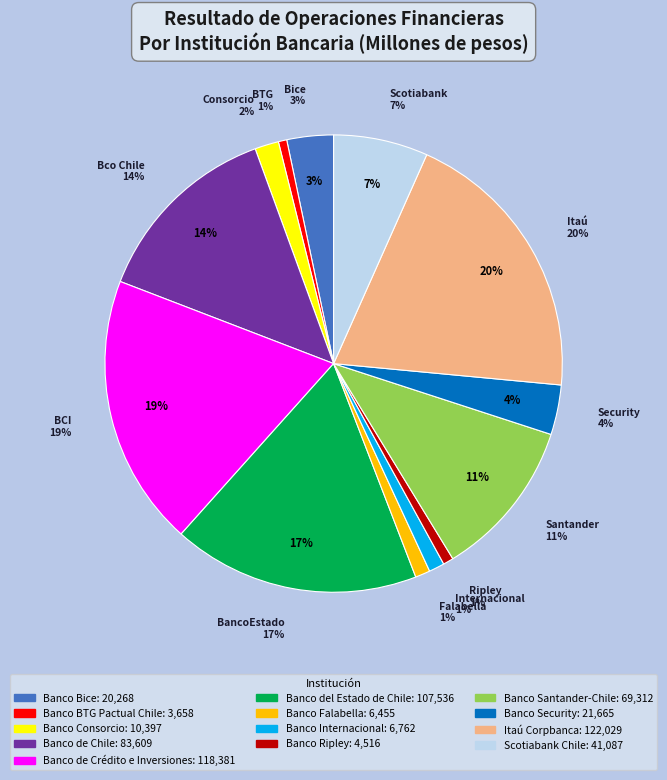

To the nearest percent, what portion does Banco Bice represent?

3%